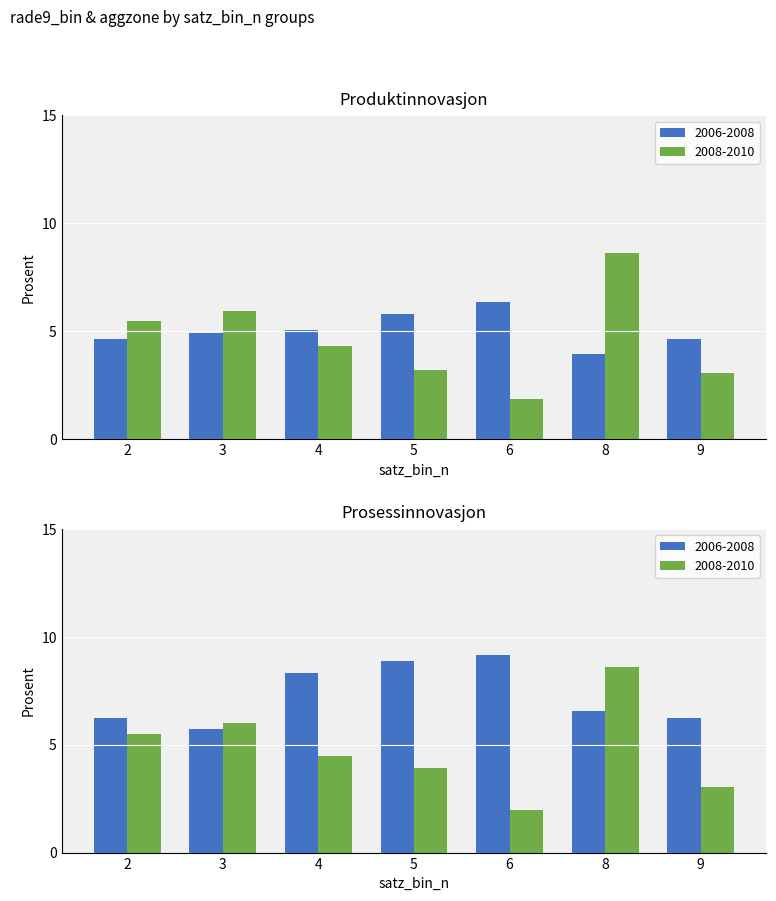

How many bars are there in each group?

2